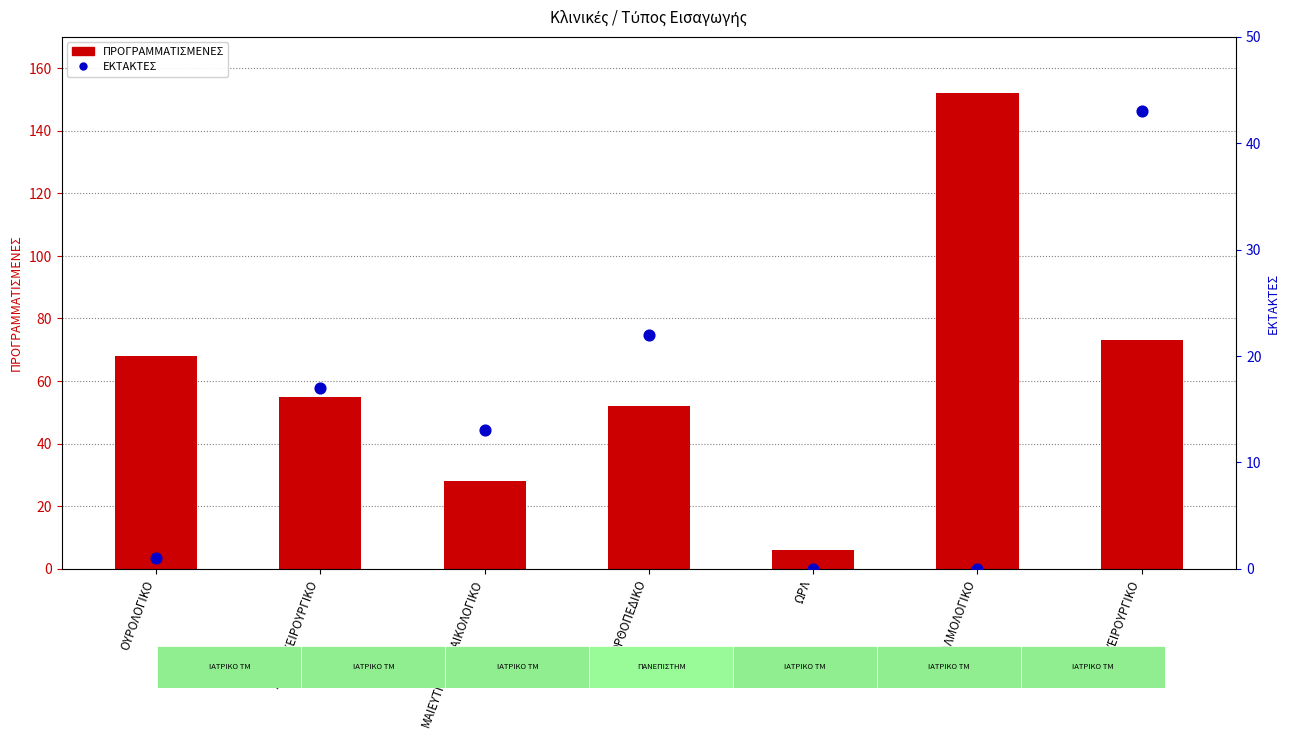

Which series has the largest Y range (max minus min)?

ΠΡΟΓΡΑΜΜΑΤΙΣΜΕΝΕΣ